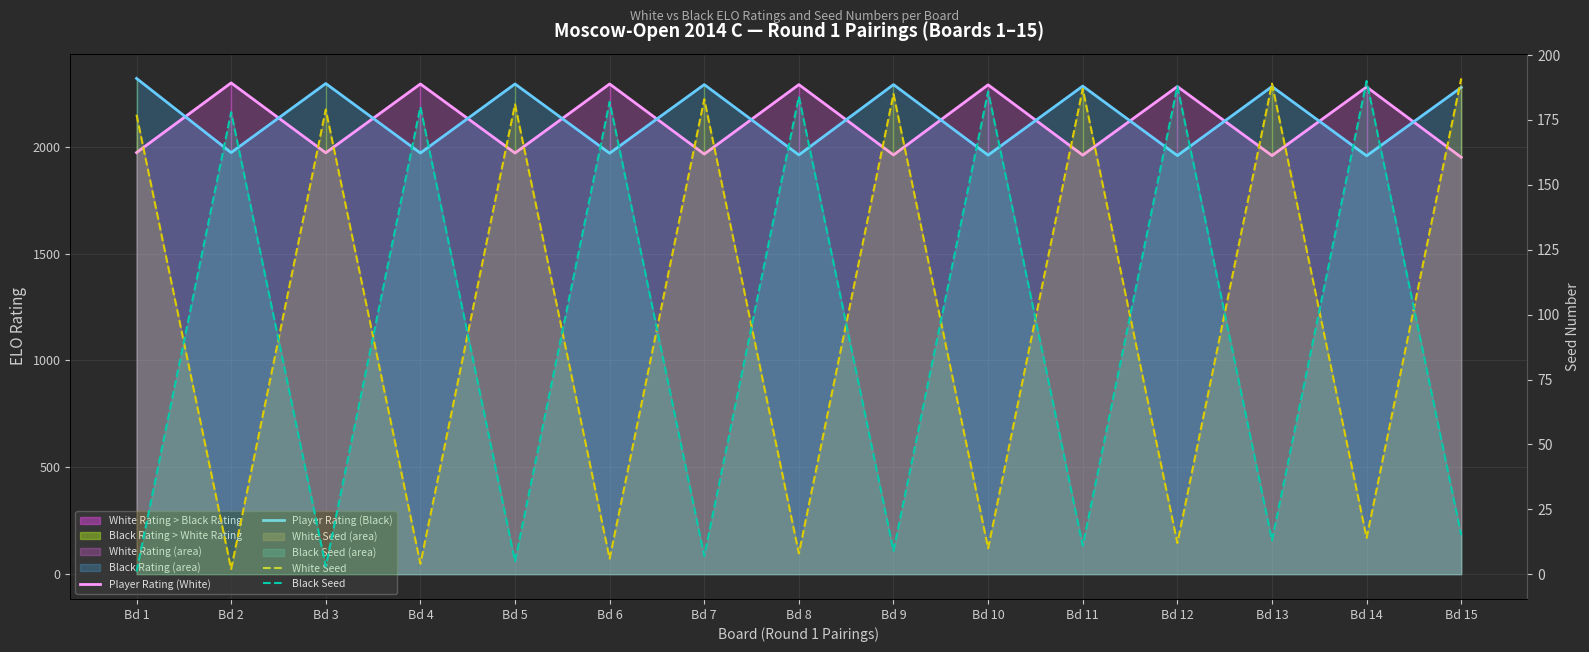

List the series in order of their peak value, lowest first.

Black Seed, White Seed, Player Rating (White), Player Rating (Black)